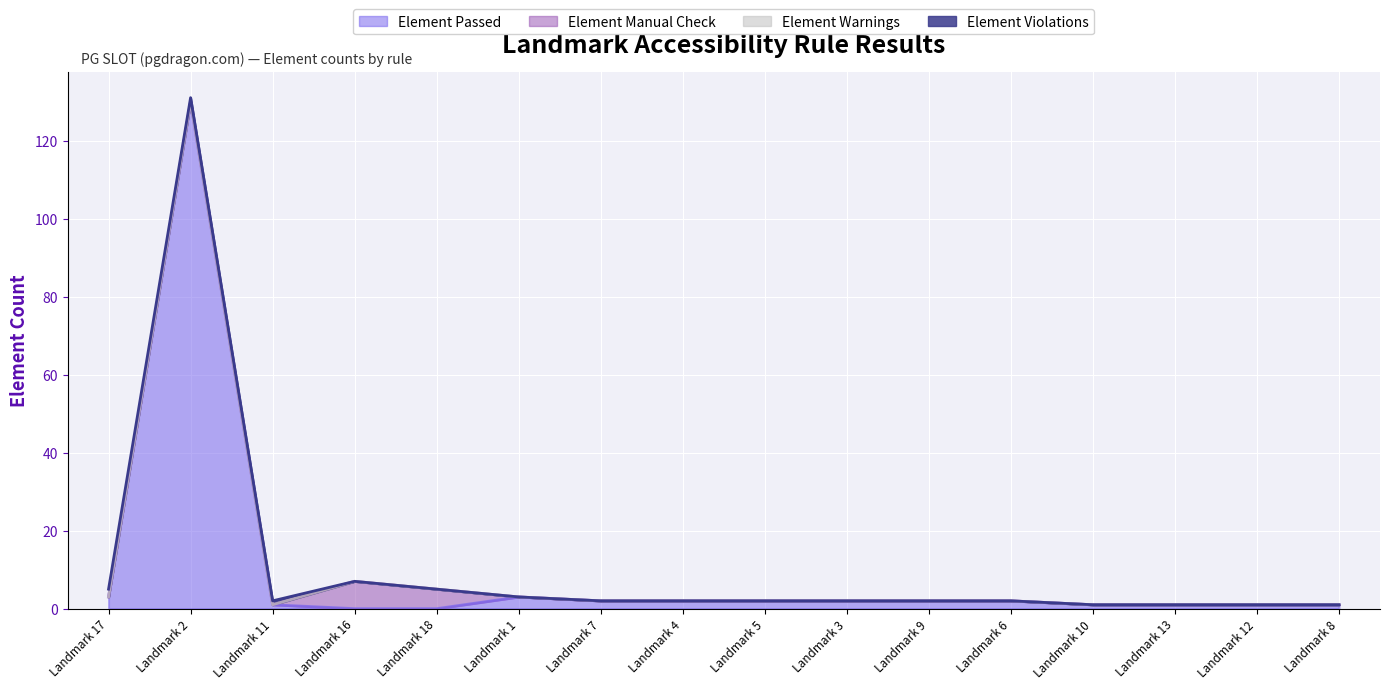

True or false: Element Manual Check and Element Passed cross at least once.

True